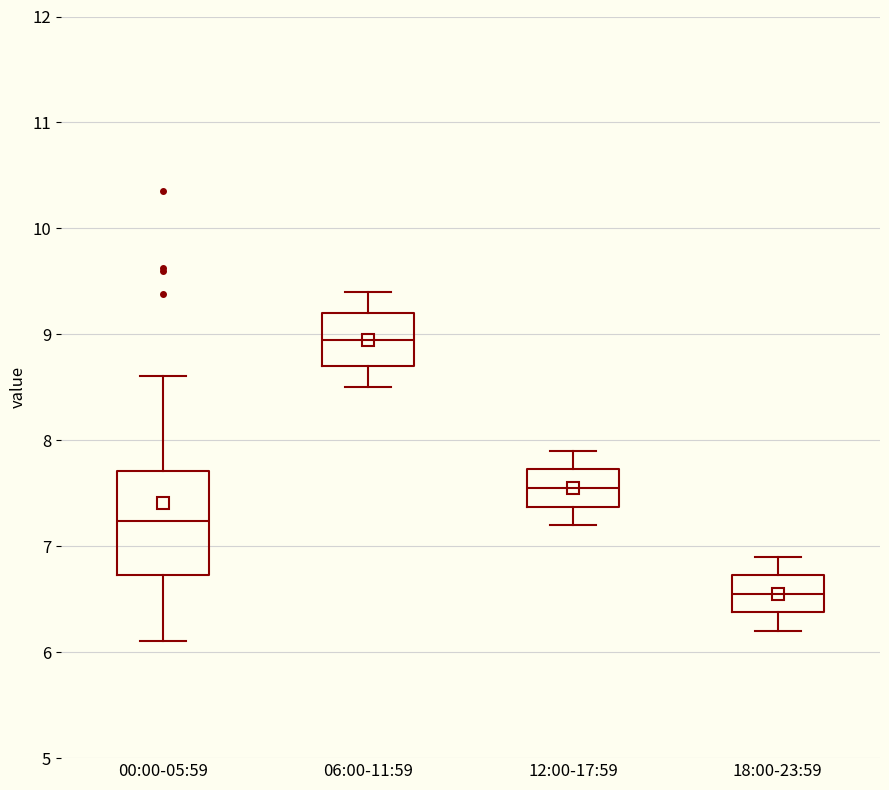

Reading left to right, read every box against the y-axis: the position of its median line, the range the box covers, and the ends of its whiskers. The values are not printed on the chart, so give them approximately, as read against the axis.

00:00-05:59: median 7.2, box 6.7 to 7.7, whiskers 6.1 to 8.6
06:00-11:59: median 9.0, box 8.7 to 9.2, whiskers 8.5 to 9.4
12:00-17:59: median 7.6, box 7.4 to 7.7, whiskers 7.2 to 7.9
18:00-23:59: median 6.6, box 6.4 to 6.7, whiskers 6.2 to 6.9